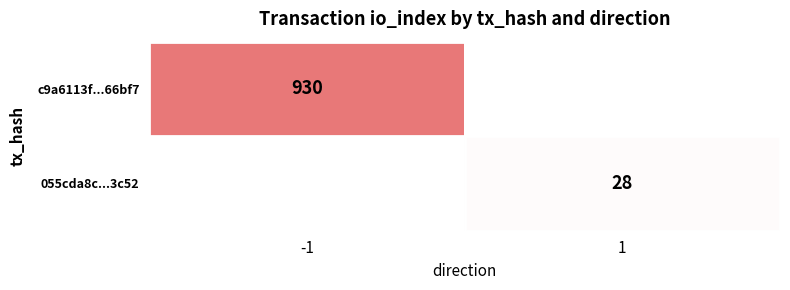

Is it true that 055cda8c...3c52 equals 28 at 1?

True